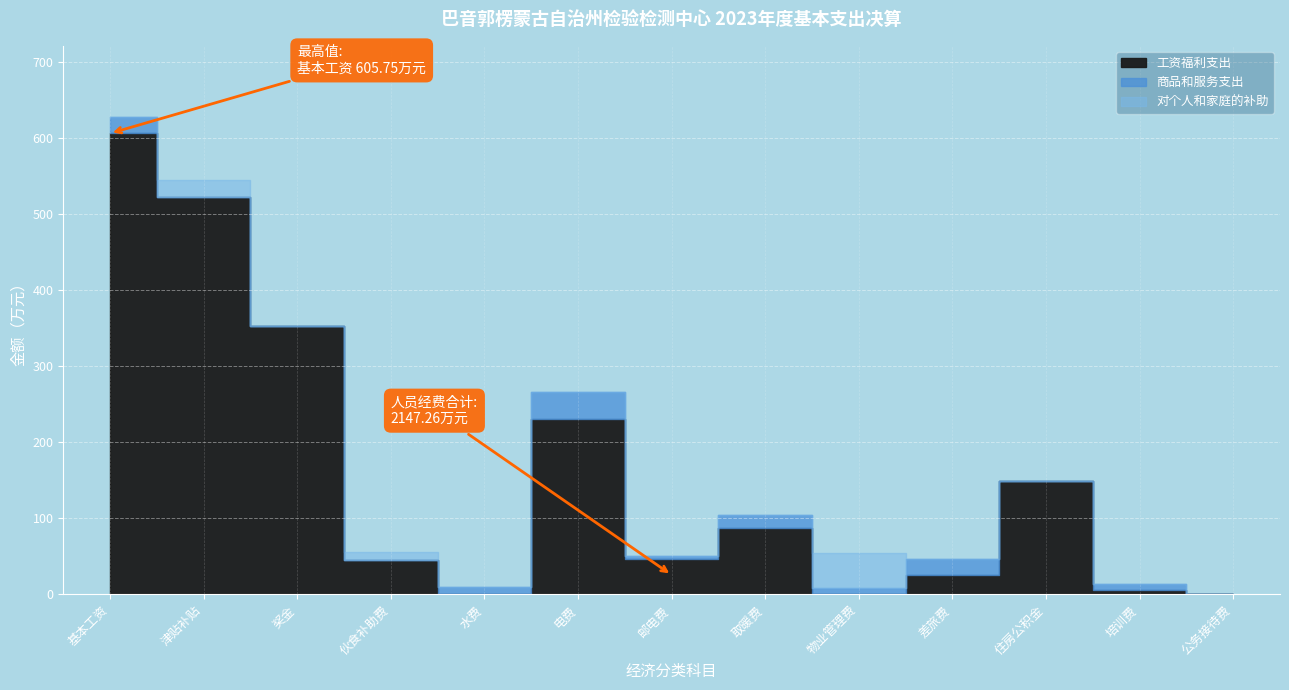

Which category has the highest value in the 工资福利支出 series?

基本工资